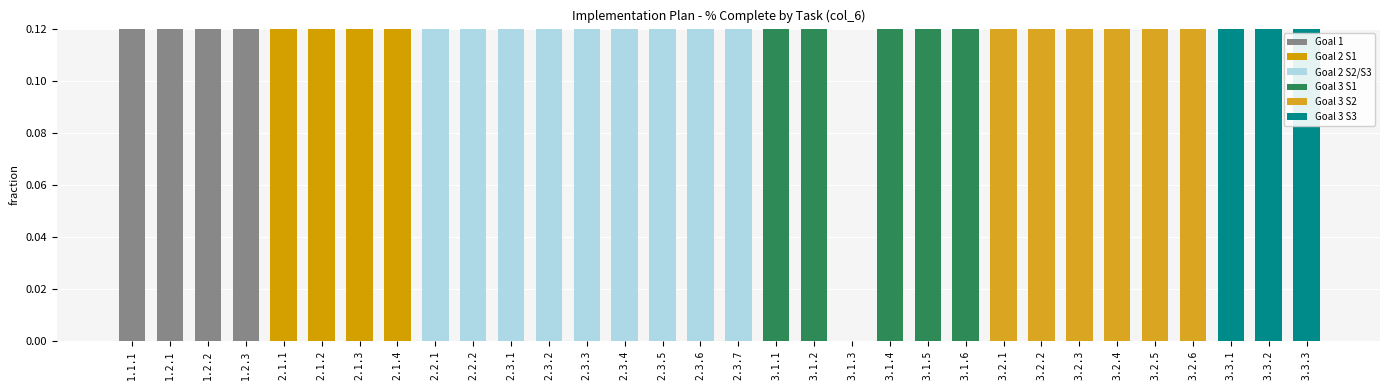

The chart shows a value of 0.8 at 2.1.2. True or false?

True